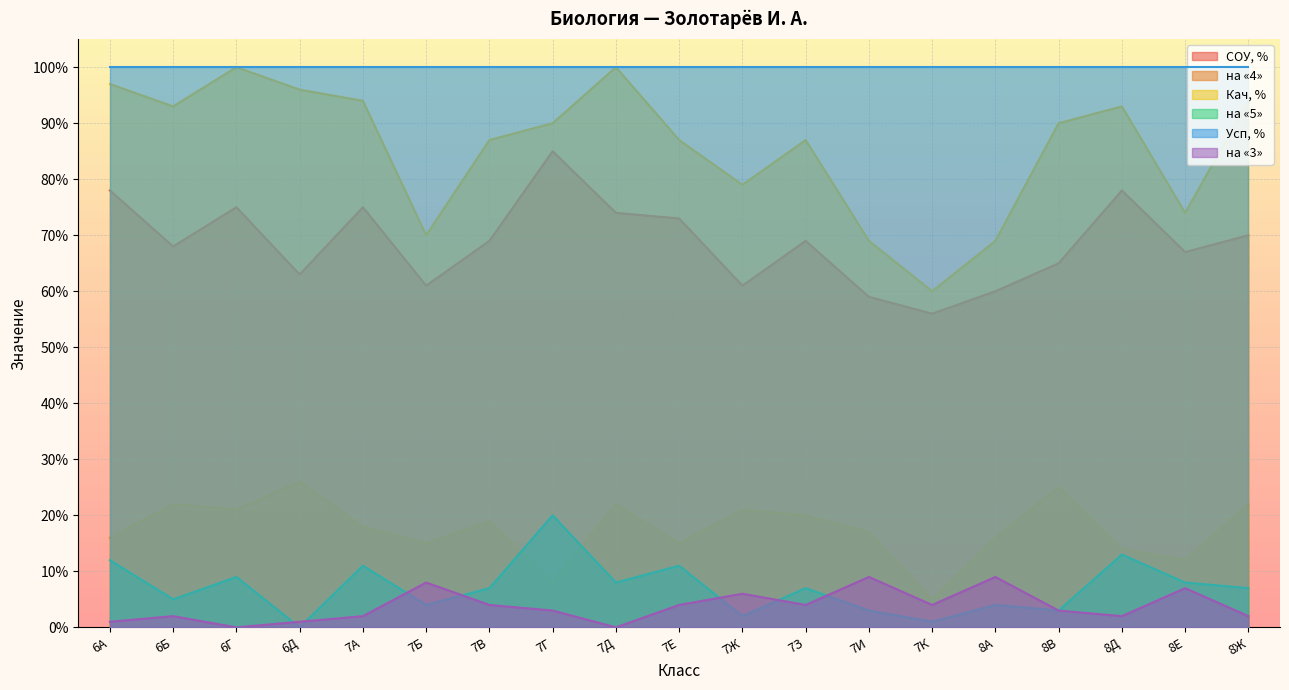

How many lines are shown in the chart?

6